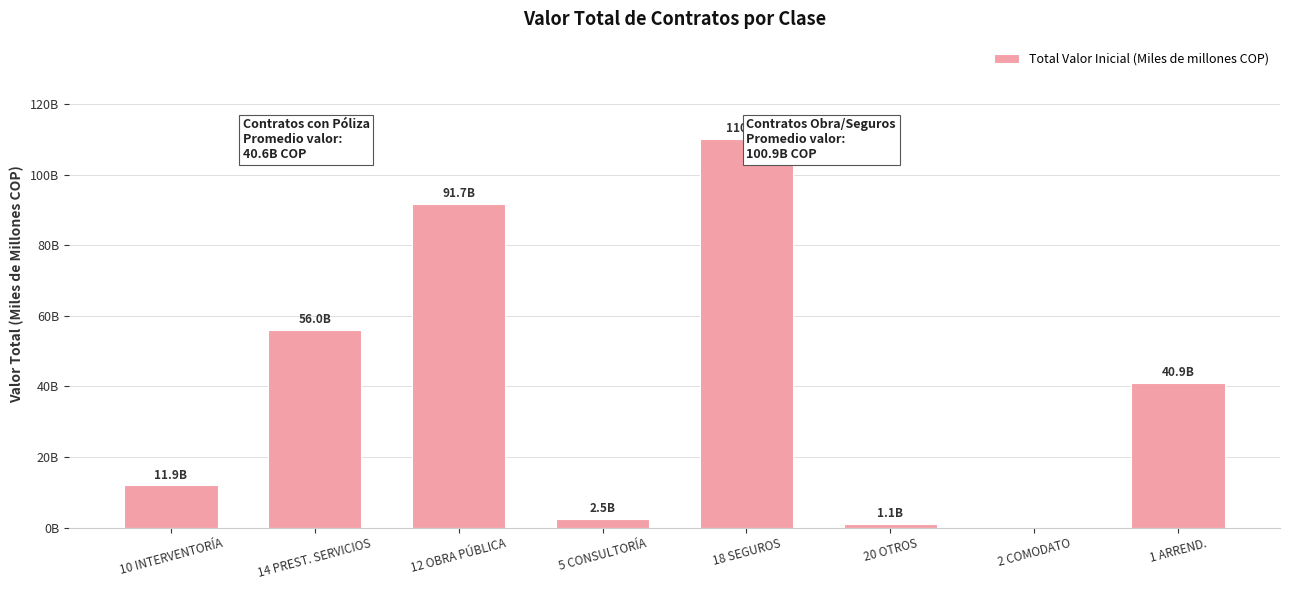

At which category does the chart reach its peak across all series?

18 SEGUROS